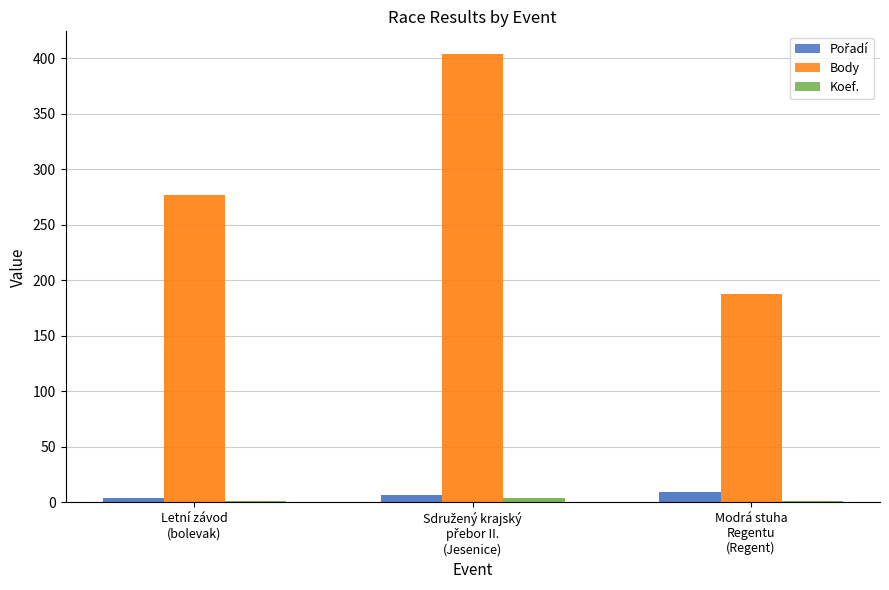

What is the label of the 3rd bar from the right?

Letní závod
(bolevak)